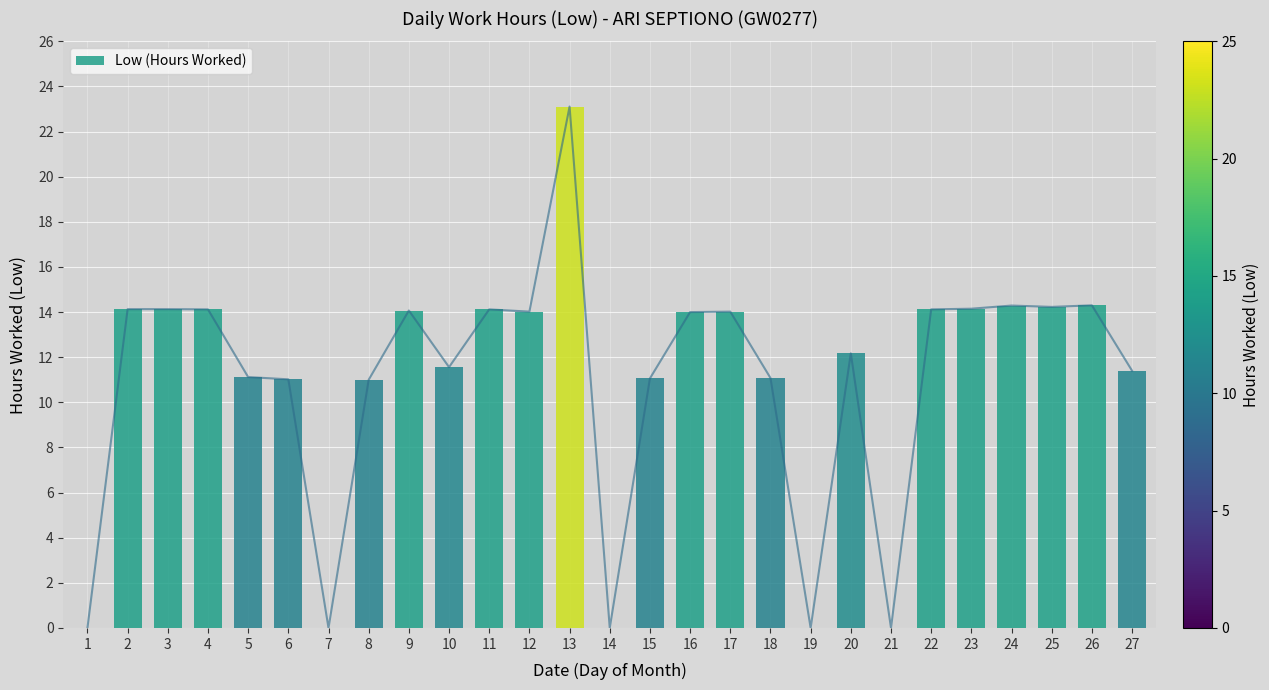

How many lines are shown in the chart?

1